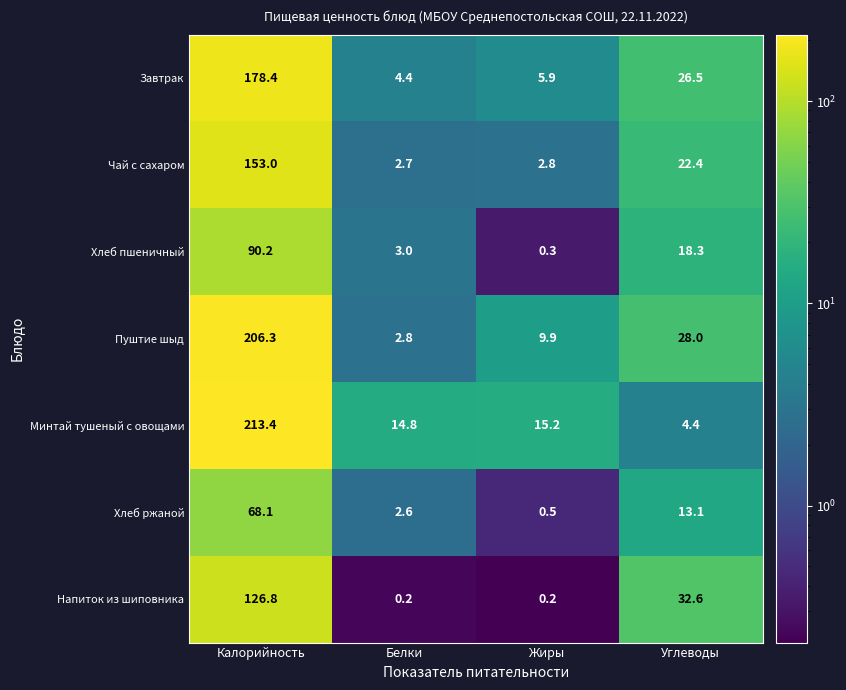

Where is Завтрак nearest to the value 91?

Углеводы